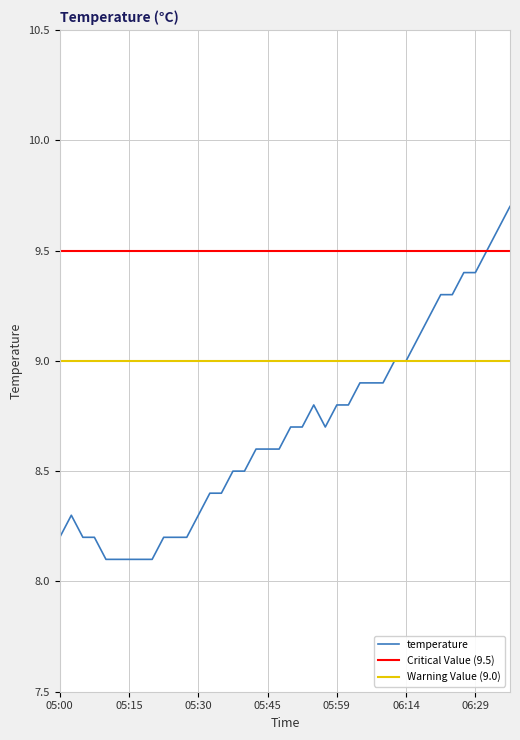

At which category does the chart reach its peak across all series?

06:36